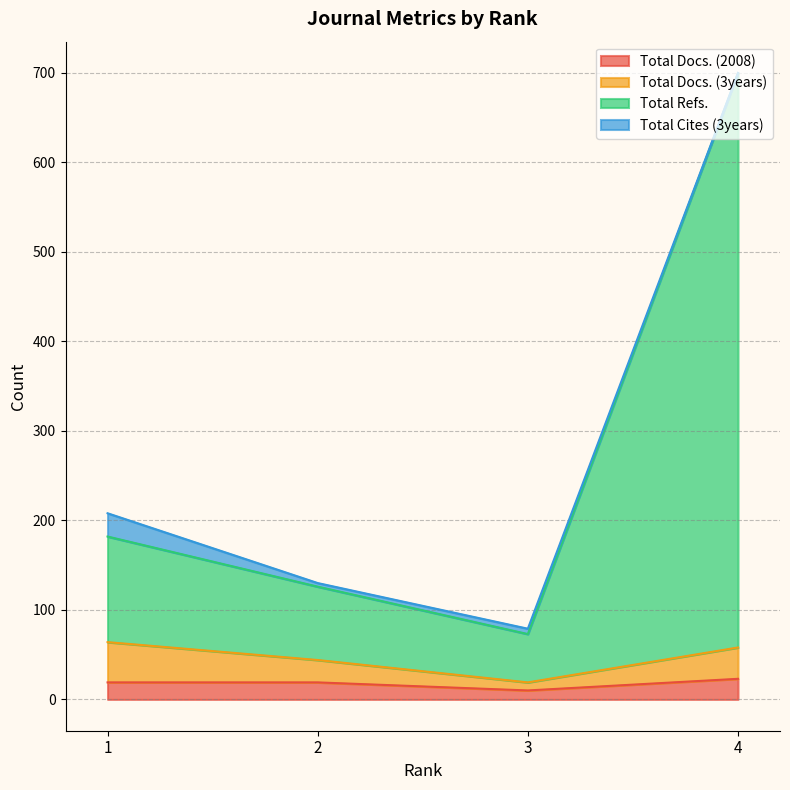

Count the Total Docs. (2008) values in the range 19 to 23.

3